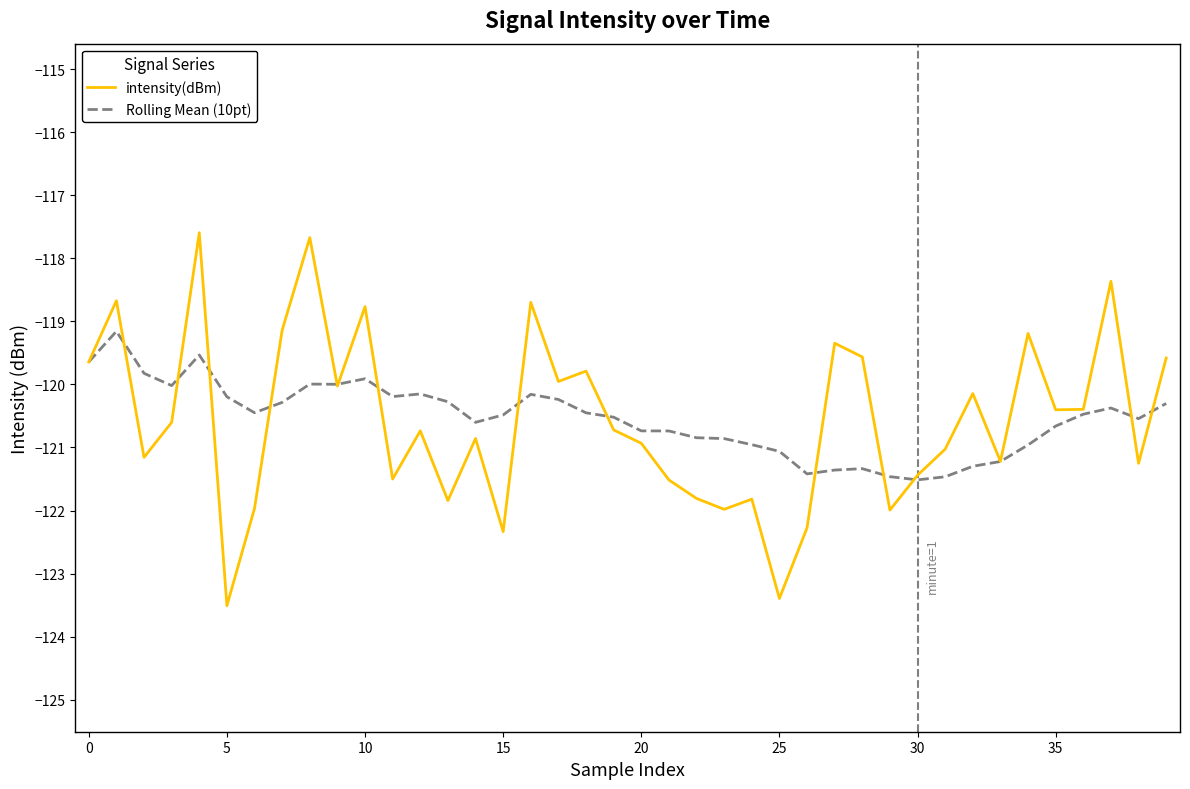

What is the highest value of the intensity(dBm) series?

-117.6